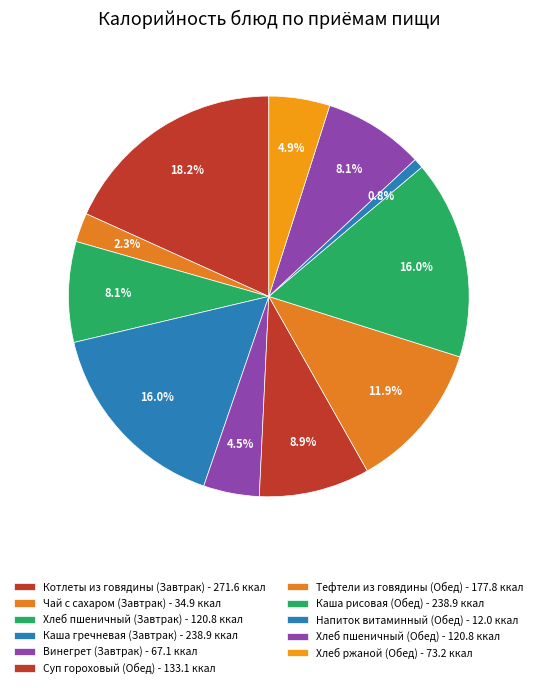

Count the number of slices in the pie.

11